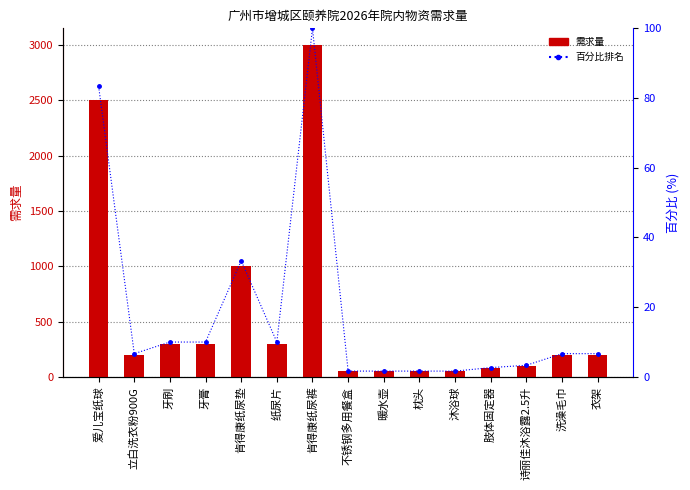

List the series in order of their overall mean, highest first.

需求量, 百分比排名